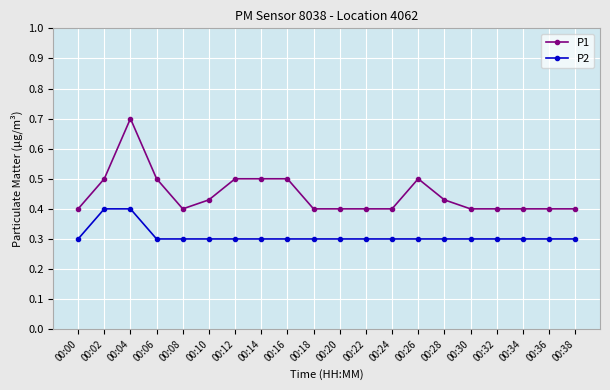

What is the lowest value of the P2 series?

0.3